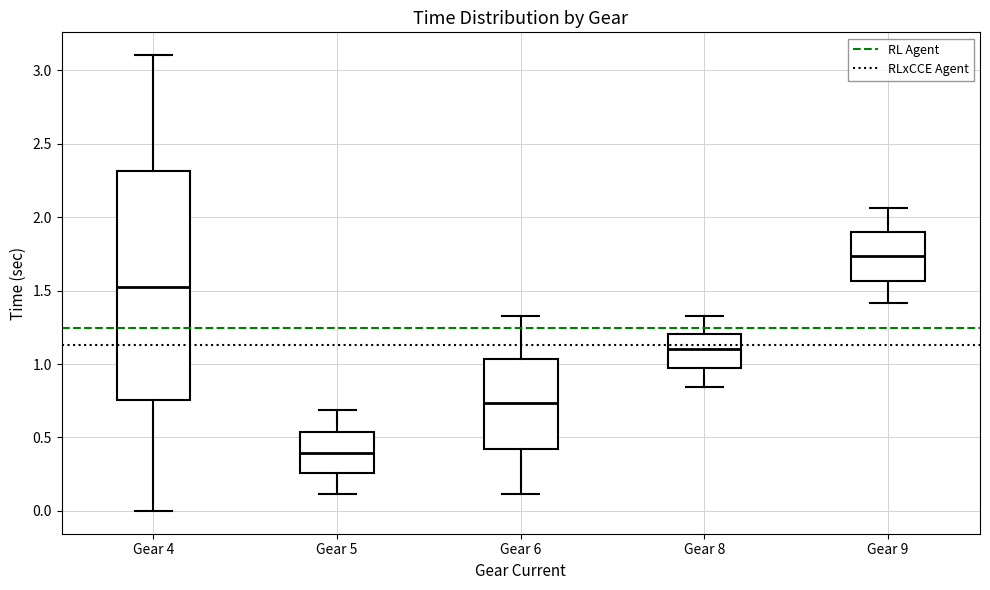

Reading left to right, transcribe this box plot: for each box, give where its median line is, the range the box spans, and where its two whiskers end, as read against the y-axis. The values are not printed on the chart, so give them approximately, as read against the axis.

Gear 4: median 1.55, box 0.75 to 2.30, whiskers 0.00 to 3.10
Gear 5: median 0.40, box 0.25 to 0.55, whiskers 0.10 to 0.70
Gear 6: median 0.75, box 0.40 to 1.05, whiskers 0.10 to 1.35
Gear 8: median 1.10, box 0.95 to 1.20, whiskers 0.85 to 1.35
Gear 9: median 1.75, box 1.55 to 1.90, whiskers 1.40 to 2.05